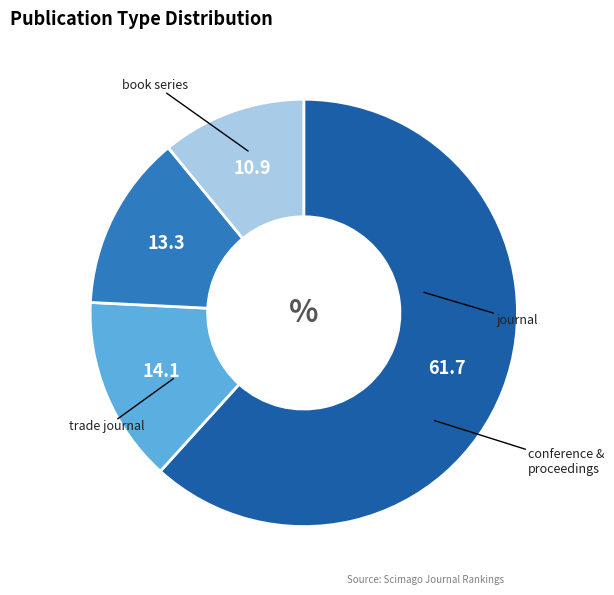

How many segments does this pie chart have?

4